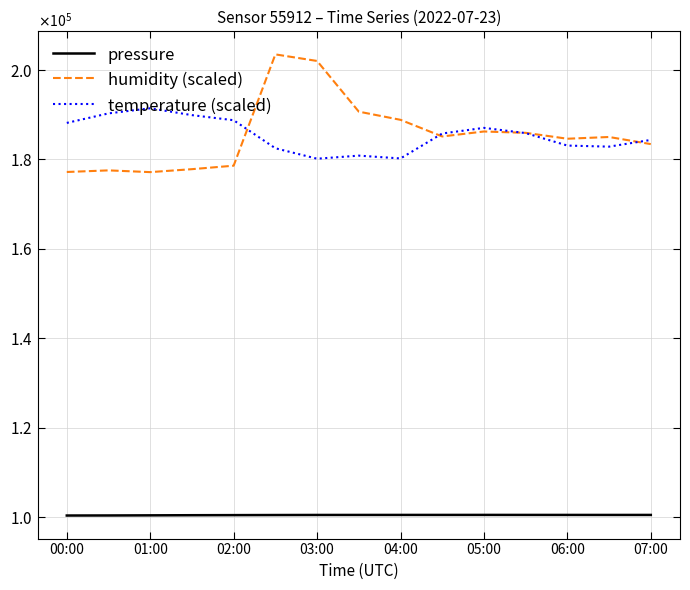

What is the average value of the pressure series?

100431.1